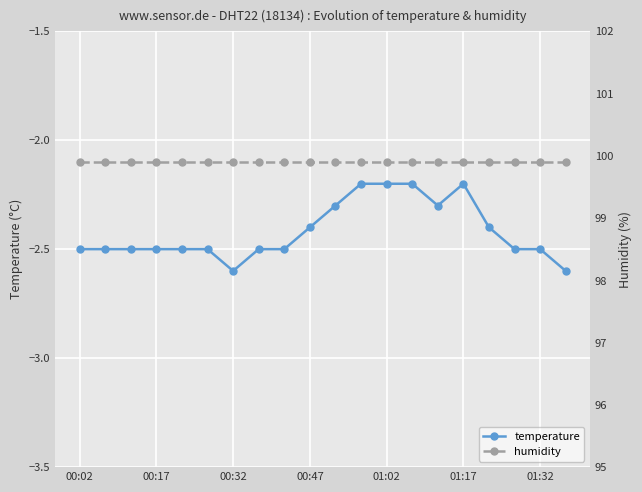

Is it true that temperature equals -1.0 at 19?

False